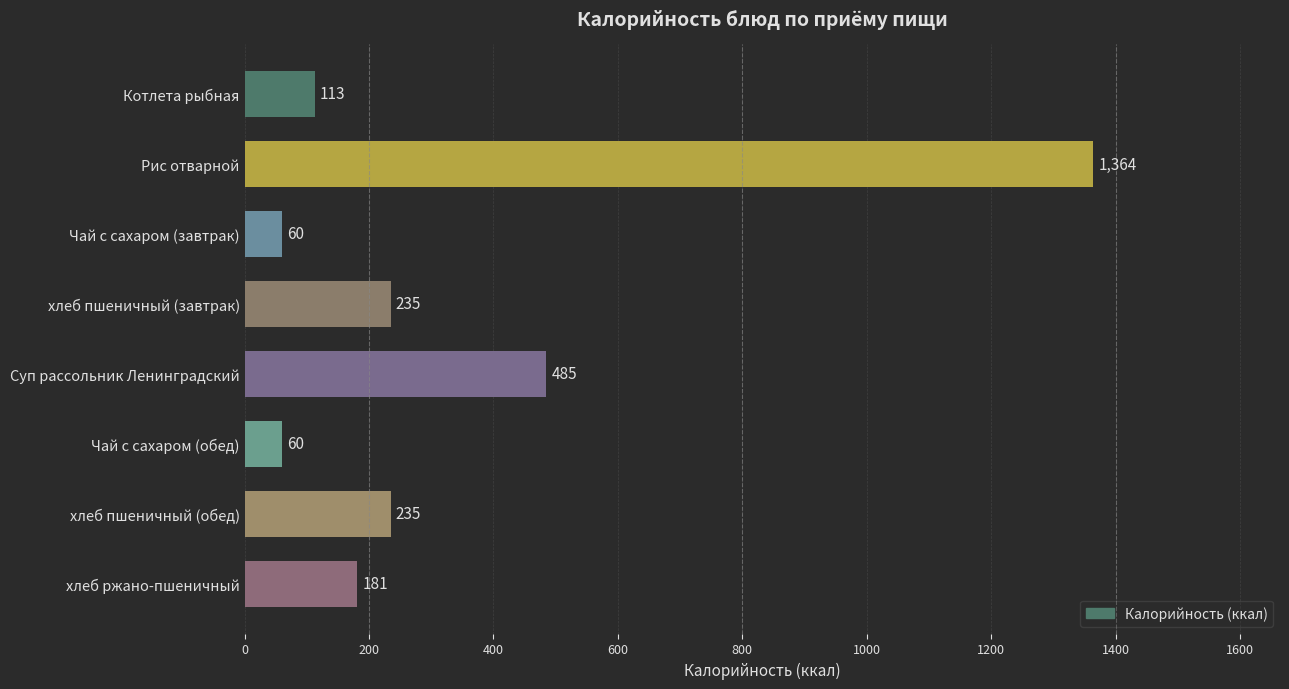

What is the maximum value shown in the chart?

1364